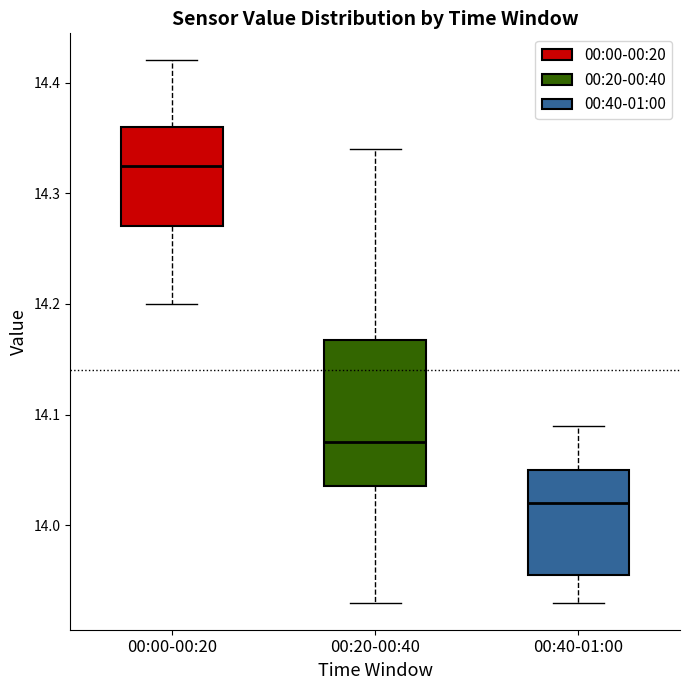

Where does the lower whisker of the box for 00:20-00:40 end on the y-axis? The values are not printed on the chart, so give them approximately, as read against the axis.

13.93